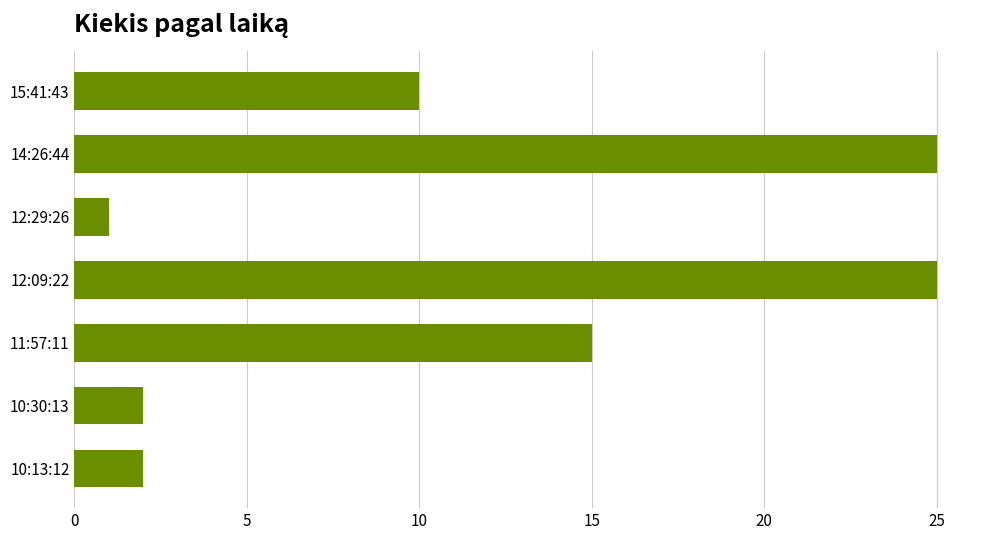

What is the average value?

11